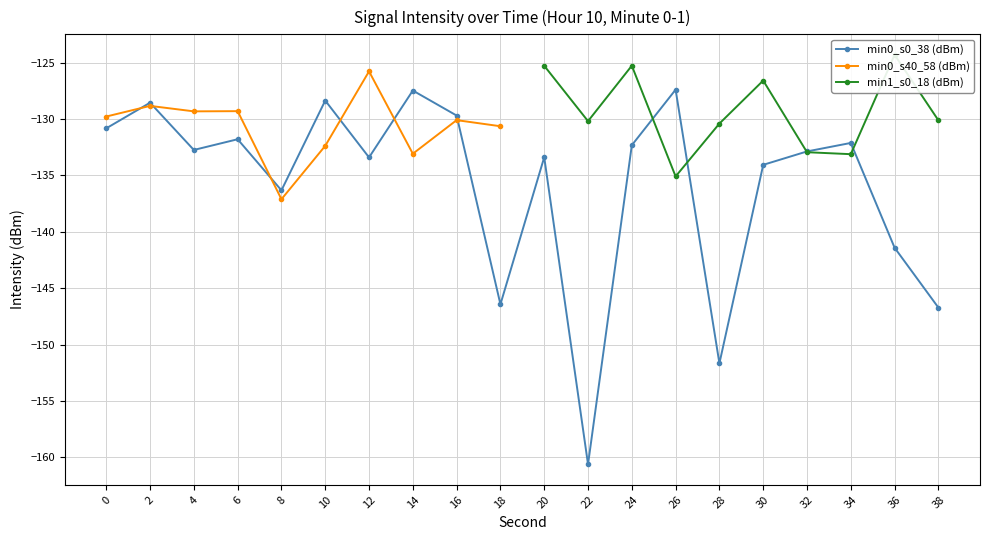

Which category has the lowest value in the sec_mean_window series?

22